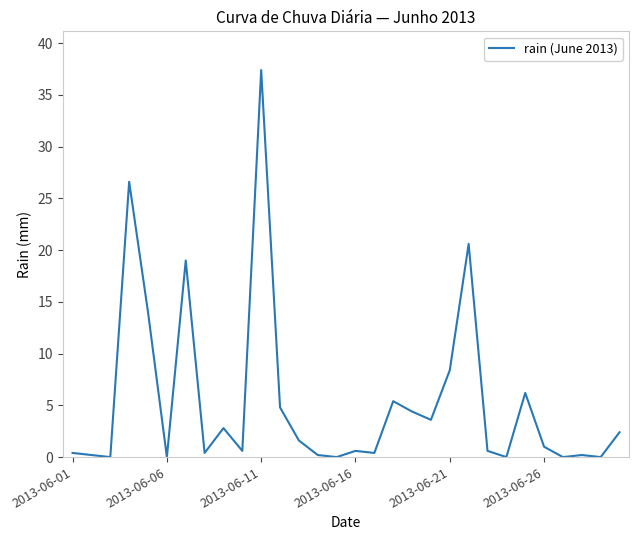

What is the greatest value displayed?

37.4